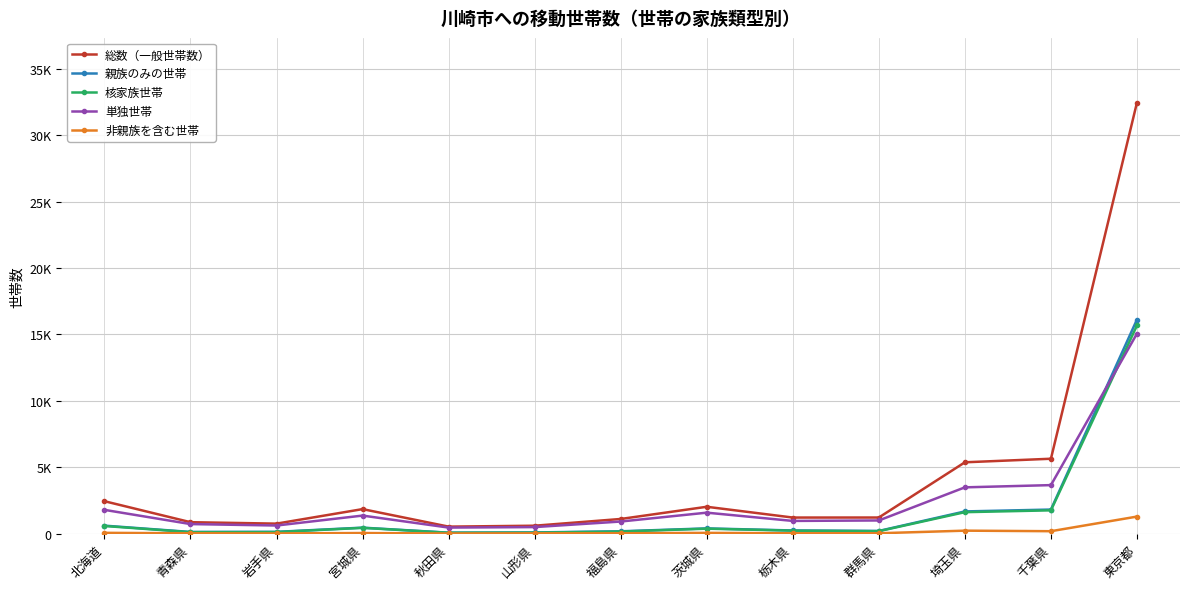

Where is 親族のみの世帯 nearest to the value 8090?

千葉県